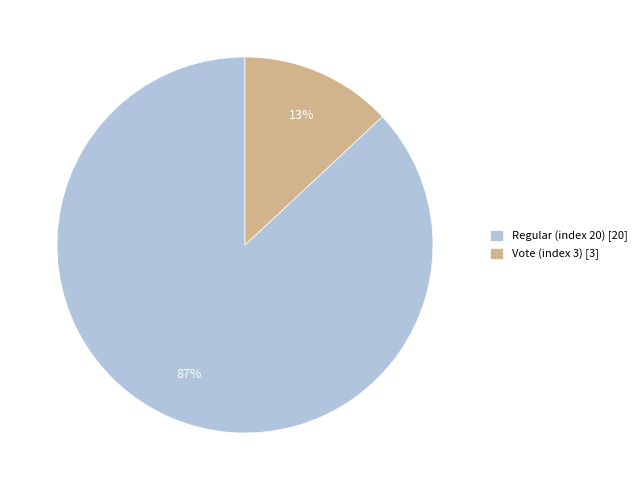

Is there a majority slice in this chart?

Yes